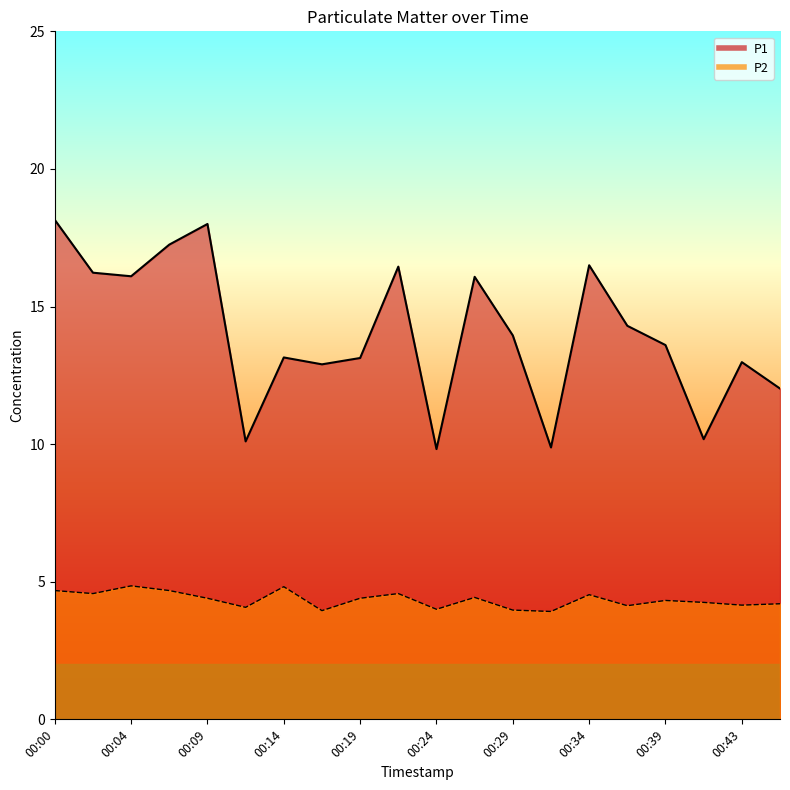

List the series in order of their peak value, highest first.

P1, P2